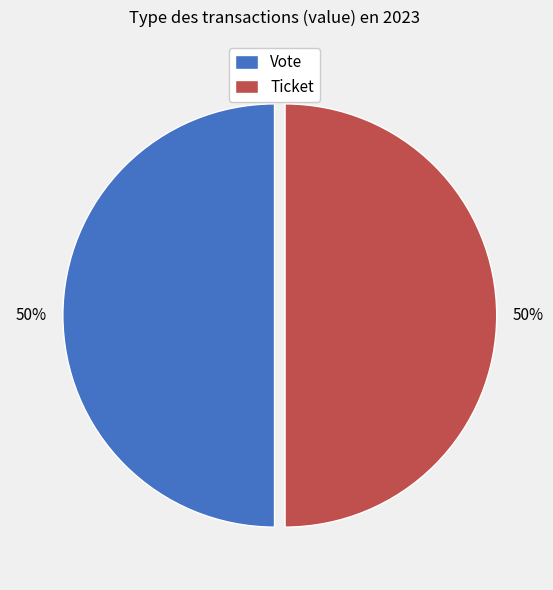

How many slices are in this pie chart?

2